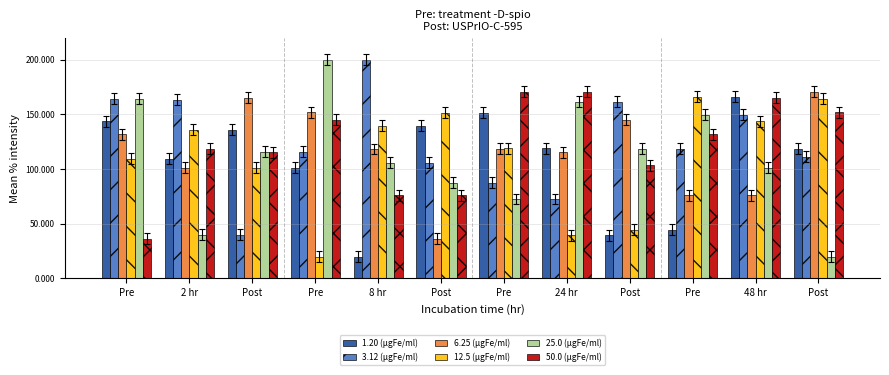

Reading left to right, list all the values displayed in this chart.

1.20 (µgFe/ml): Pre=143.6	2 hr=109.2	Post=135.9	Pre=101.2	8 hr=20.0	Post=139.7	Pre=151.6	24 hr=118.8	Post=39.3	Pre=44.3	48 hr=166.1	Post=118.4
3.12 (µgFe/ml): Pre=164.1	2 hr=163.4	Post=40.0	Pre=115.8	8 hr=200.0	Post=105.8	Pre=87.3	24 hr=72.6	Post=161.4	Pre=118.4	48 hr=149.4	Post=111.4
6.25 (µgFe/ml): Pre=131.9	2 hr=101.0	Post=165.2	Pre=151.8	8 hr=118.3	Post=36.2	Pre=118.4	24 hr=115.3	Post=145.1	Pre=75.8	48 hr=76.1	Post=170.8
12.5 (µgFe/ml): Pre=109.2	2 hr=135.9	Post=101.2	Pre=20.0	8 hr=139.7	Post=151.6	Pre=118.8	24 hr=39.3	Post=44.3	Pre=166.1	48 hr=143.6	Post=164.1
25.0 (µgFe/ml): Pre=164.1	2 hr=40.0	Post=115.8	Pre=200.0	8 hr=105.8	Post=87.3	Pre=72.6	24 hr=161.4	Post=118.4	Pre=149.4	48 hr=101.2	Post=20.0
50.0 (µgFe/ml): Pre=36.2	2 hr=118.4	Post=115.3	Pre=145.1	8 hr=75.8	Post=76.1	Pre=170.8	24 hr=170.7	Post=103.6	Pre=131.9	48 hr=165.2	Post=151.8